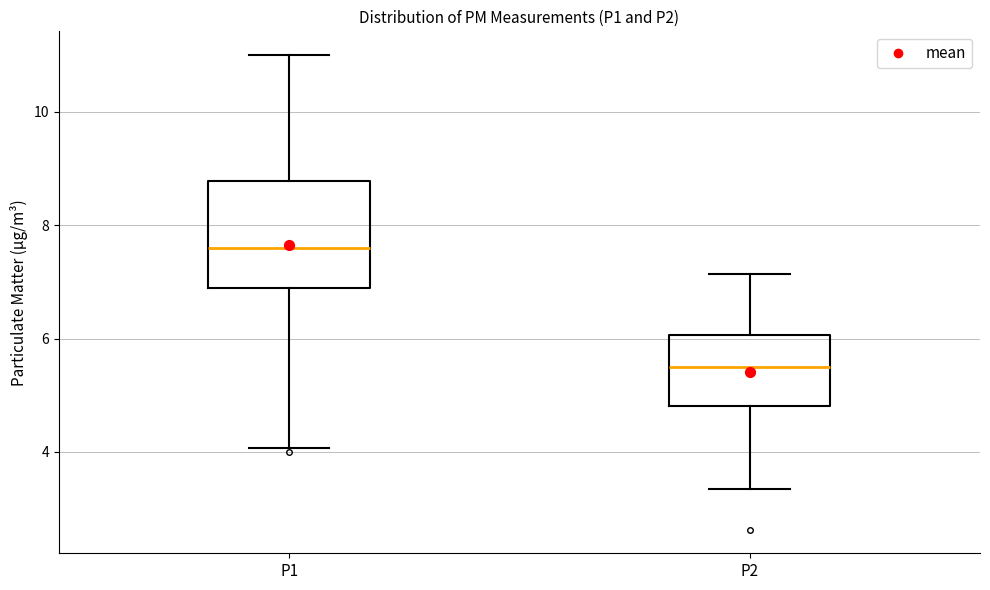

Reading left to right, transcribe this box plot: for each box, give where its median line is, the range the box spans, and where its two whiskers end, as read against the y-axis. The values are not printed on the chart, so give them approximately, as read against the axis.

P1: median 7.6, box 6.8 to 8.8, whiskers 4.0 to 11.0
P2: median 5.4, box 4.8 to 6.0, whiskers 3.4 to 7.2